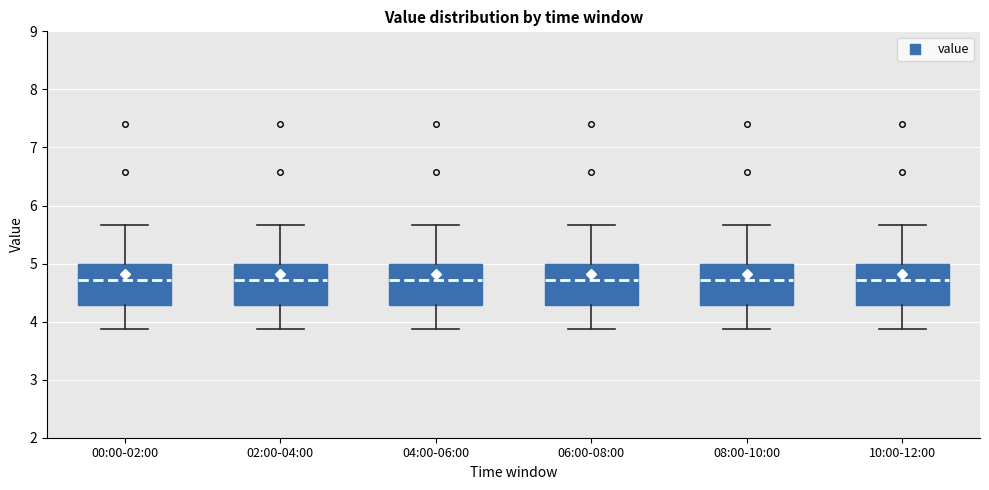

Reading left to right, read every box against the y-axis: the position of its median line, the range the box covers, and the ends of its whiskers. The values are not printed on the chart, so give them approximately, as read against the axis.

00:00-02:00: median 4.7, box 4.3 to 5.0, whiskers 3.9 to 5.7
02:00-04:00: median 4.7, box 4.3 to 5.0, whiskers 3.9 to 5.7
04:00-06:00: median 4.7, box 4.3 to 5.0, whiskers 3.9 to 5.7
06:00-08:00: median 4.7, box 4.3 to 5.0, whiskers 3.9 to 5.7
08:00-10:00: median 4.7, box 4.3 to 5.0, whiskers 3.9 to 5.7
10:00-12:00: median 4.7, box 4.3 to 5.0, whiskers 3.9 to 5.7